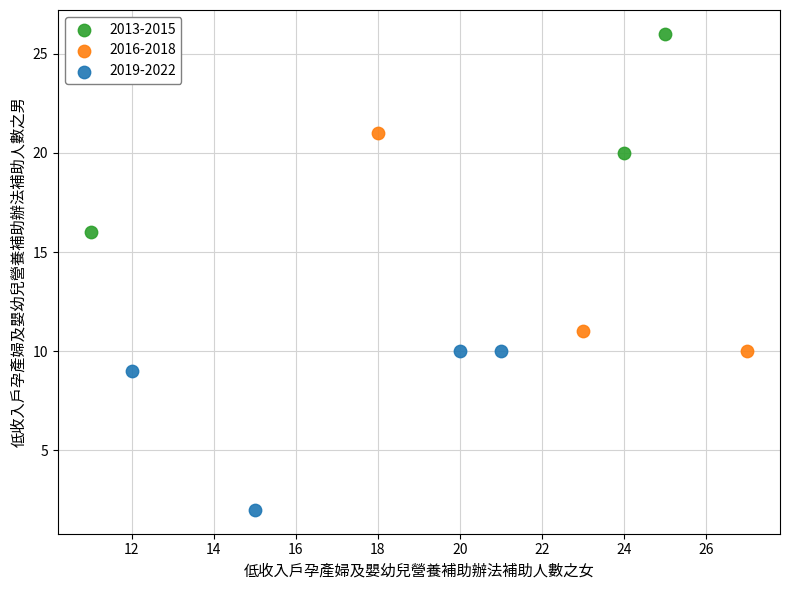

Which series contains the highest Y value?

2013-2015